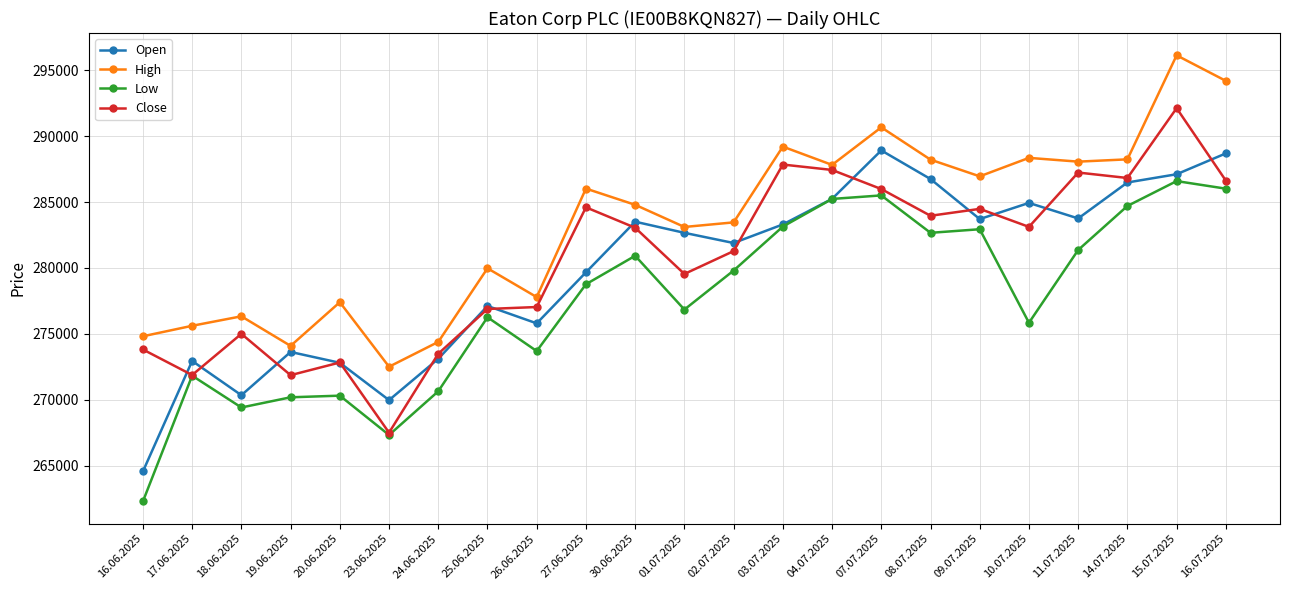

Rank the series by their maximum value, from highest to lowest.

High, Close, Open, Low